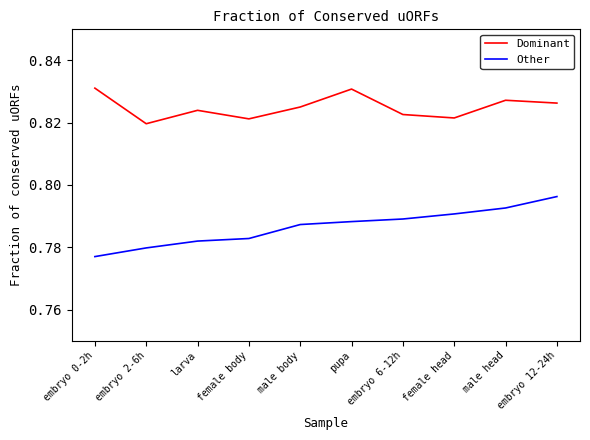

True or false: Dominant has a value of 1.2 at embryo 2-6h.

False